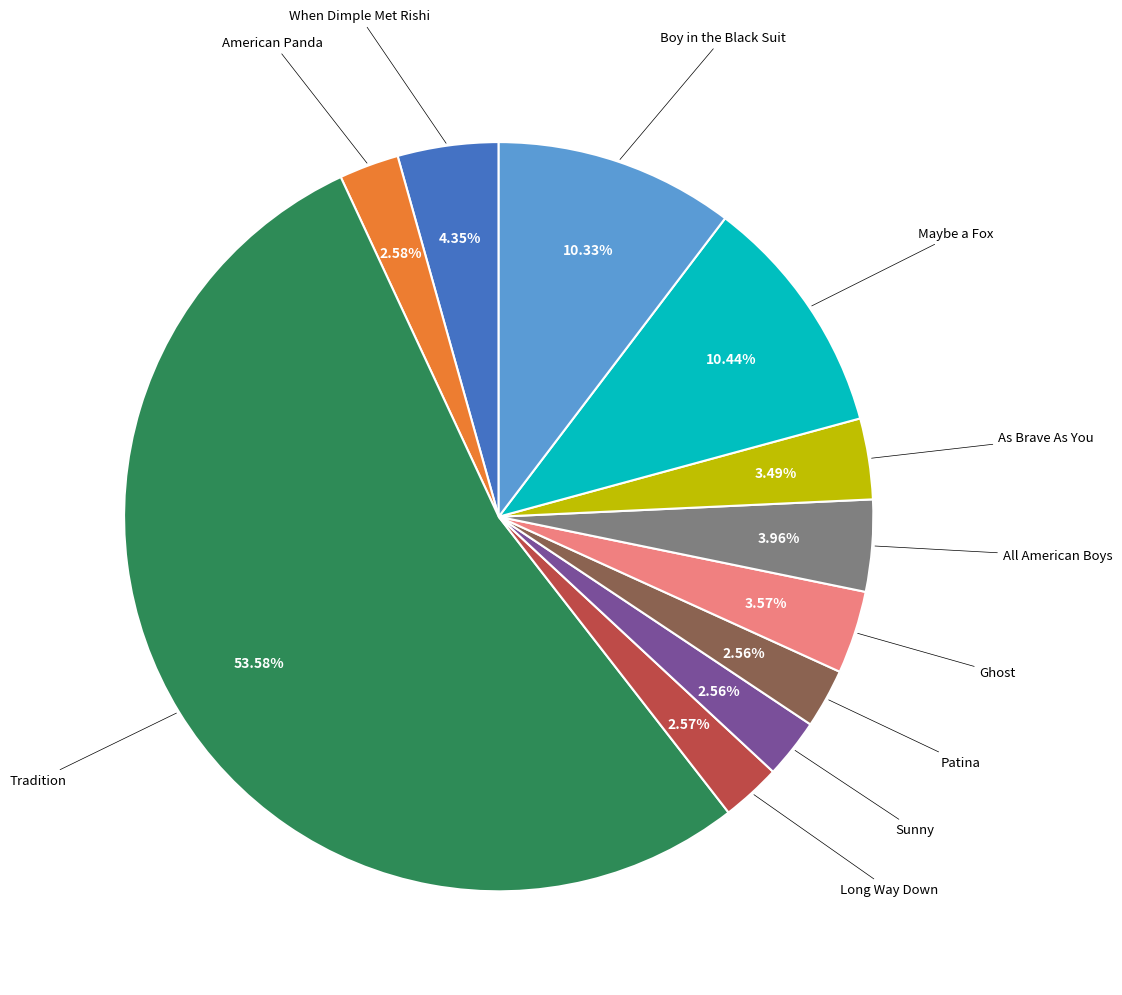

Is there a majority slice in this chart?

Yes